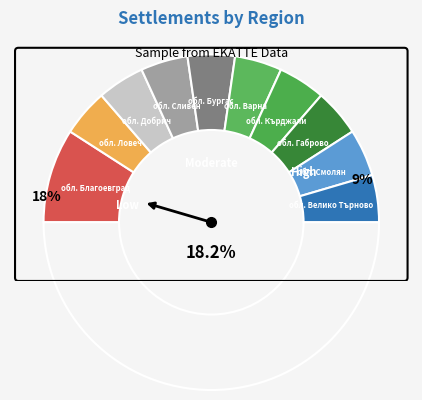

Does обл. Сливен account for over 50% of the chart?

No